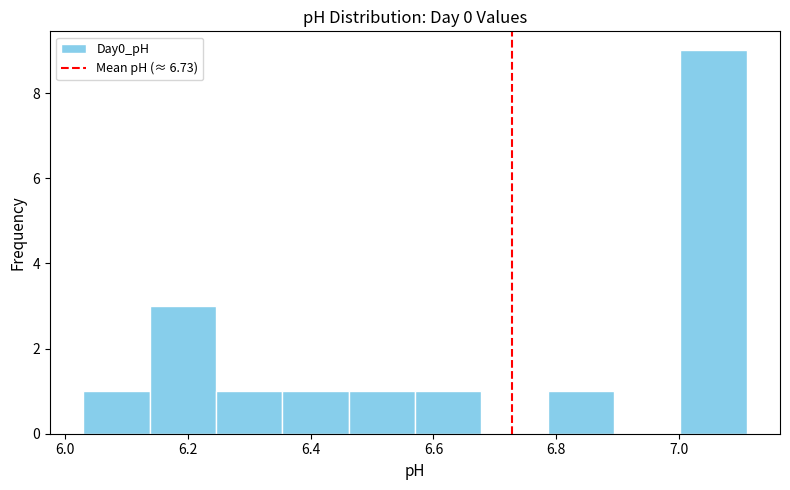

Which range on the x-axis has the tallest bar?

7.002 to 7.110